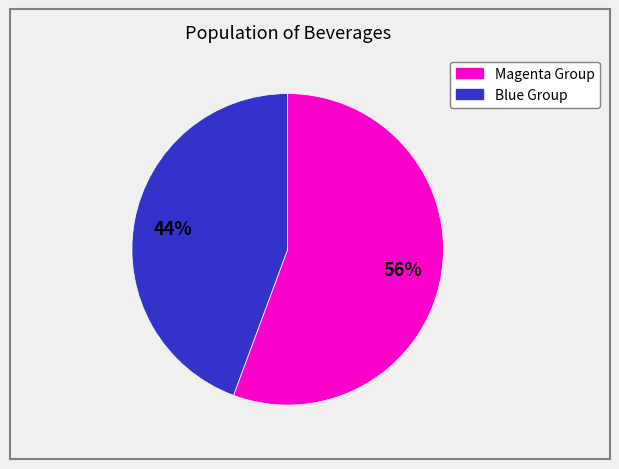

Does any single category account for the majority?

Yes